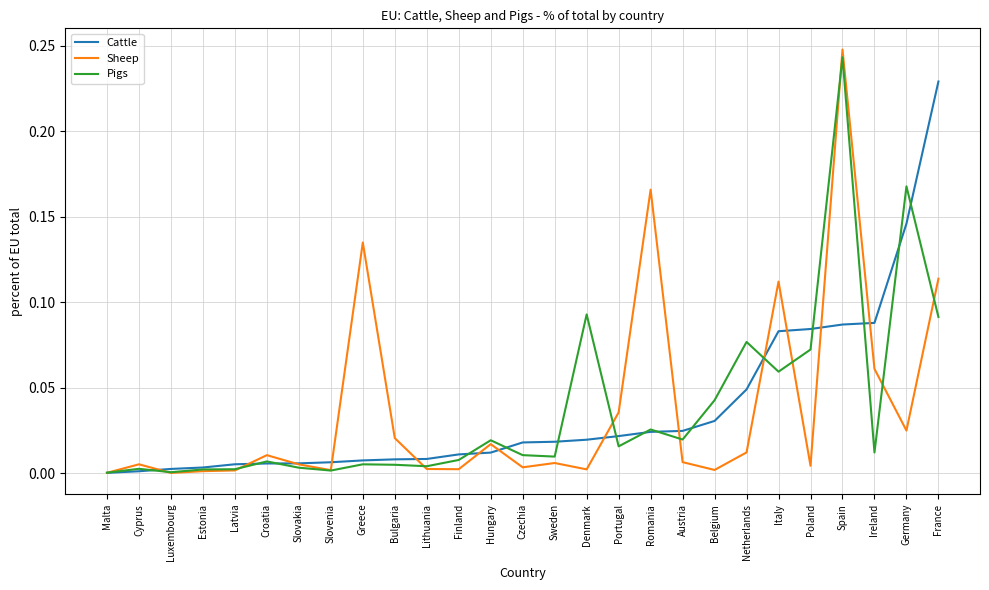

What position from the left is Germany?

26